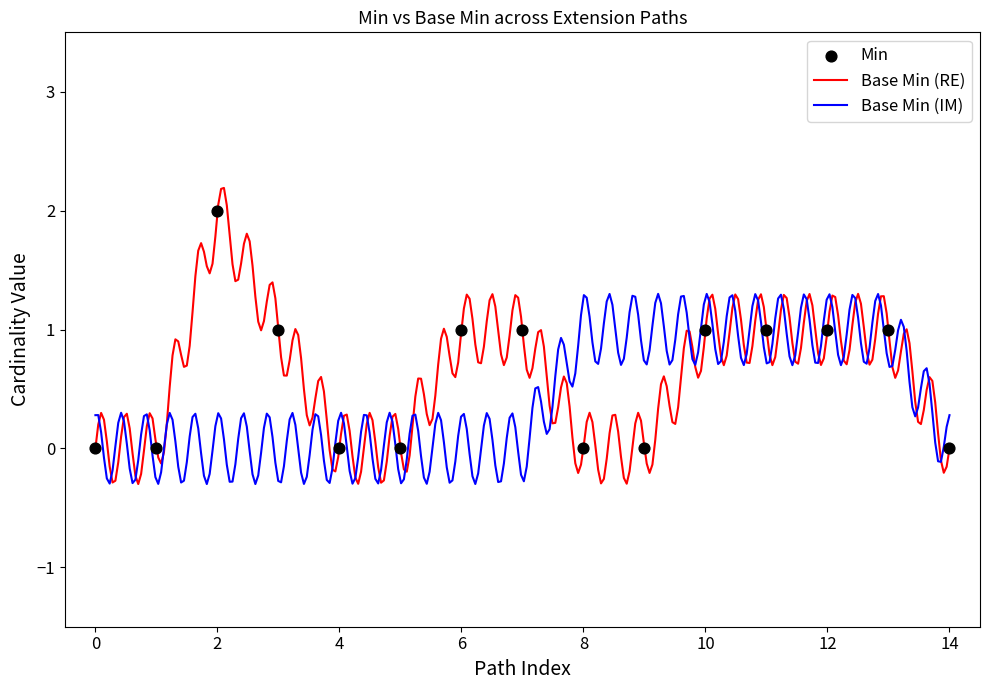

What is the minimum value for Base Min (RE)?

-0.3